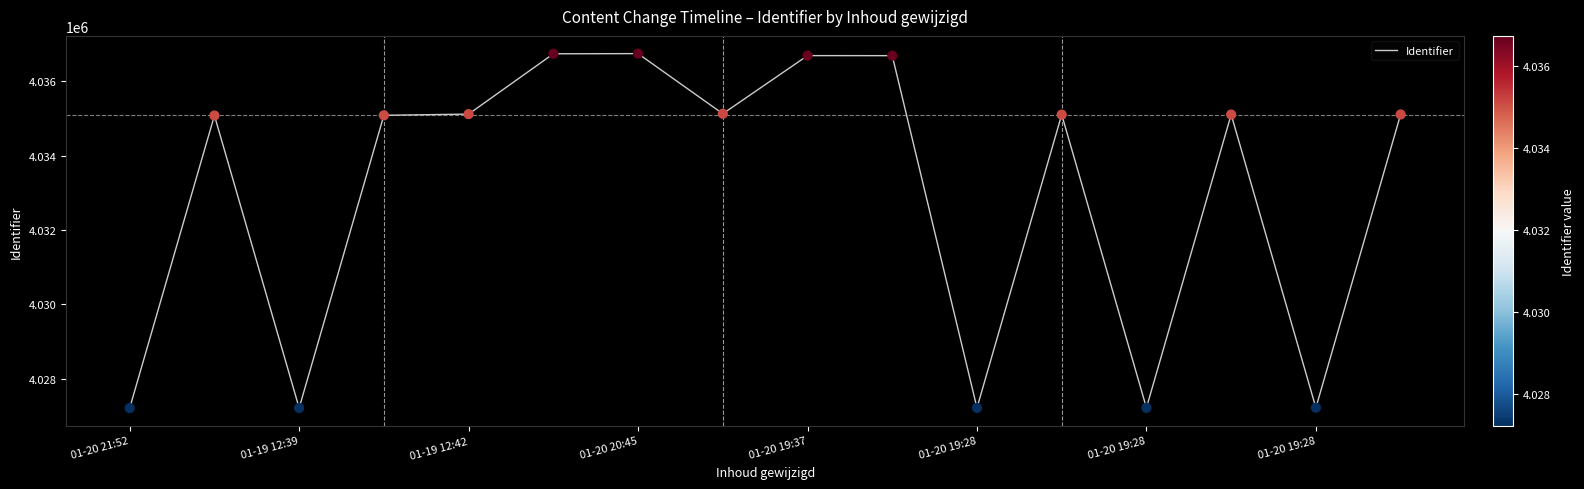

What is the maximum value shown in the chart?

4036744